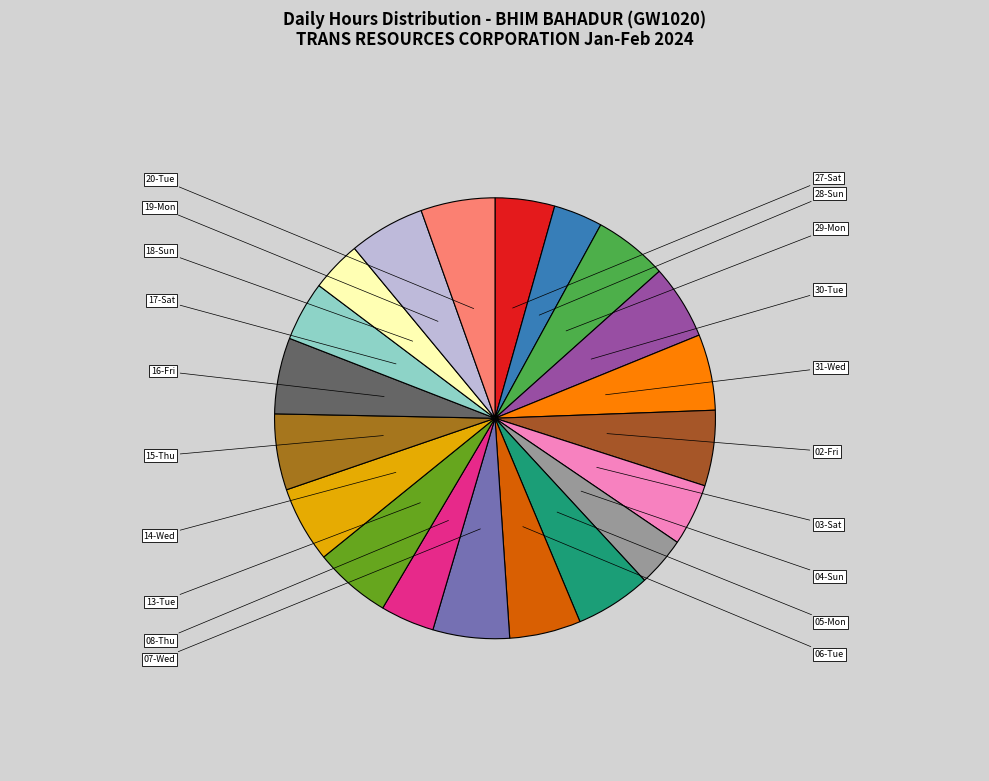

What is the change in value from 04-Sun to 18-Sun?

+0.2